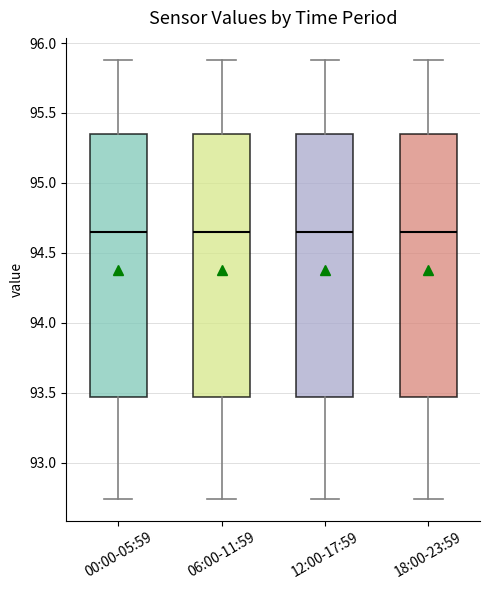

Reading left to right, read every box against the y-axis: the position of its median line, the range the box covers, and the ends of its whiskers. The values are not printed on the chart, so give them approximately, as read against the axis.

00:00-05:59: median 94.65, box 93.45 to 95.35, whiskers 92.75 to 95.90
06:00-11:59: median 94.65, box 93.45 to 95.35, whiskers 92.75 to 95.90
12:00-17:59: median 94.65, box 93.45 to 95.35, whiskers 92.75 to 95.90
18:00-23:59: median 94.65, box 93.45 to 95.35, whiskers 92.75 to 95.90